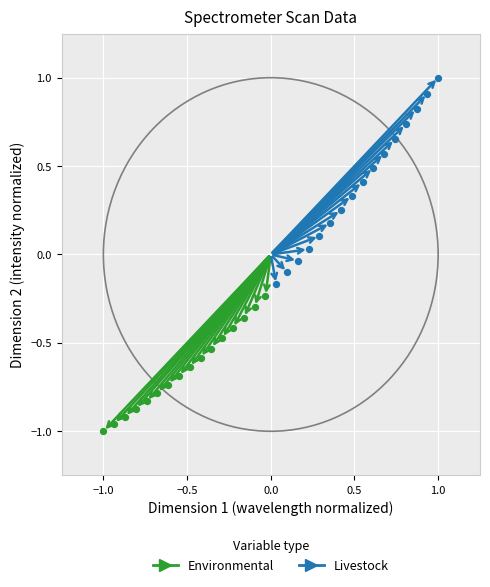

What are all the series names shown in the legend?

Environmental, Livestock